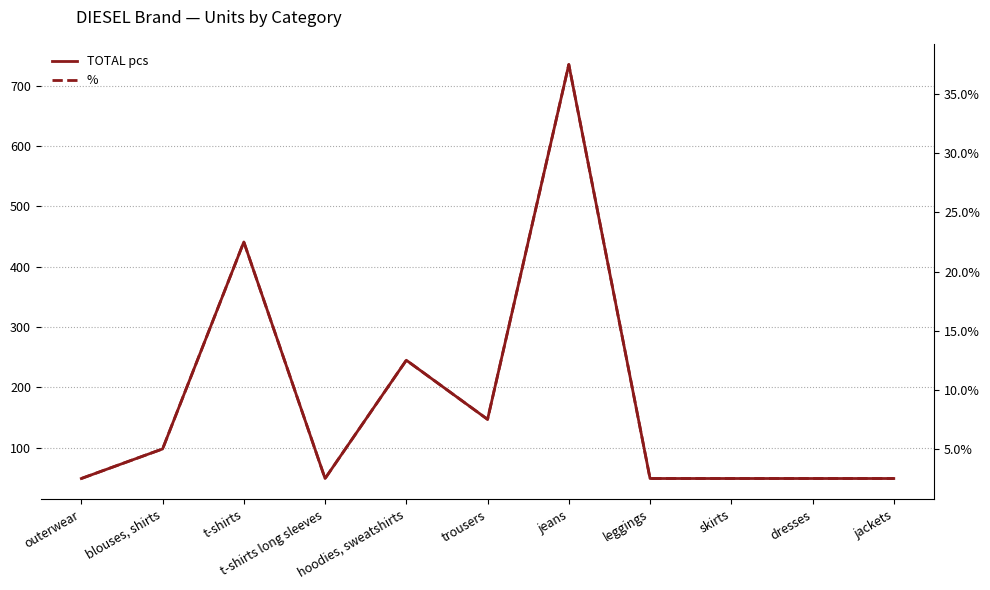

Reading left to right, what are all the values shown in this chart?

TOTAL pcs: 49.0	98.0	441.0	49.0	245.0	147.0	735.0	49.0	49.0	49.0	49.0
%: 0.0	0.1	0.2	0.0	0.1	0.1	0.4	0.0	0.0	0.0	0.0